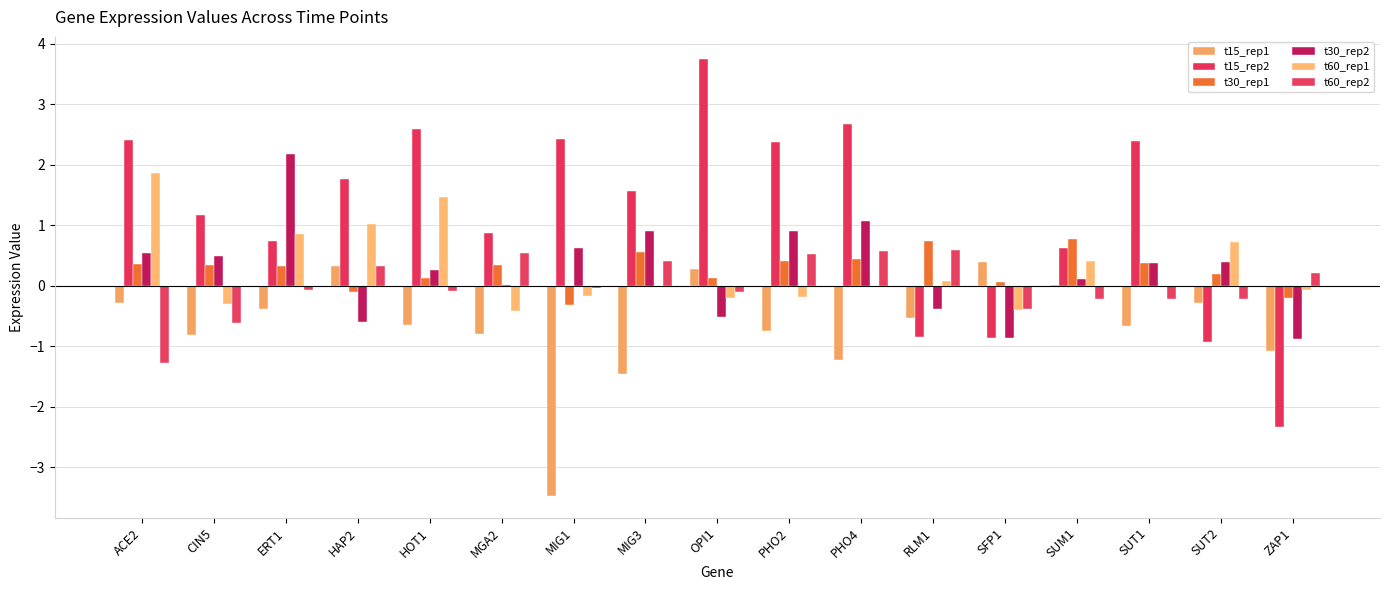

The value of t15_rep2 at HOT1 is 4.6. True or false?

False